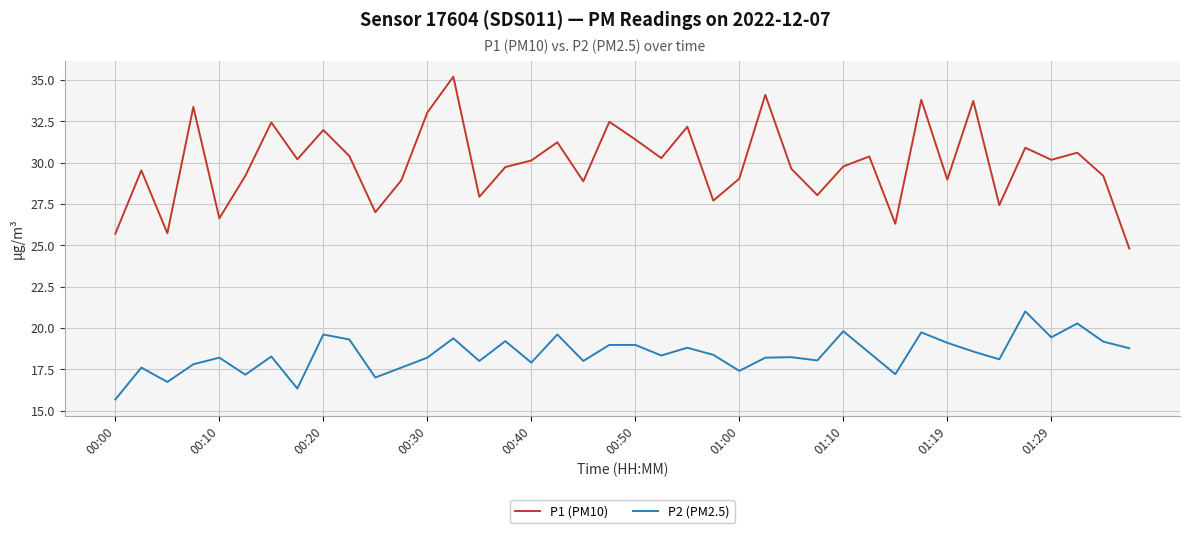

What is the difference between the maximum and minimum values in the P1 (PM10) series?

10.4